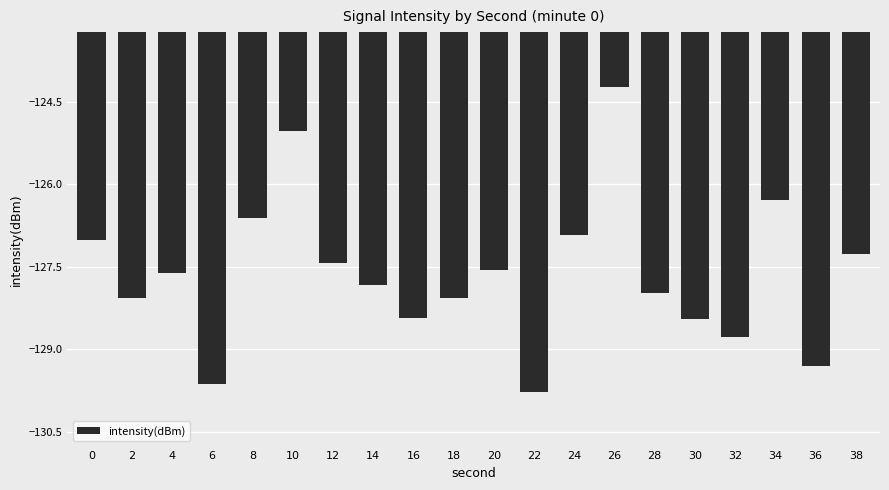

What is the value of the 1st bar from the left?

-127.0